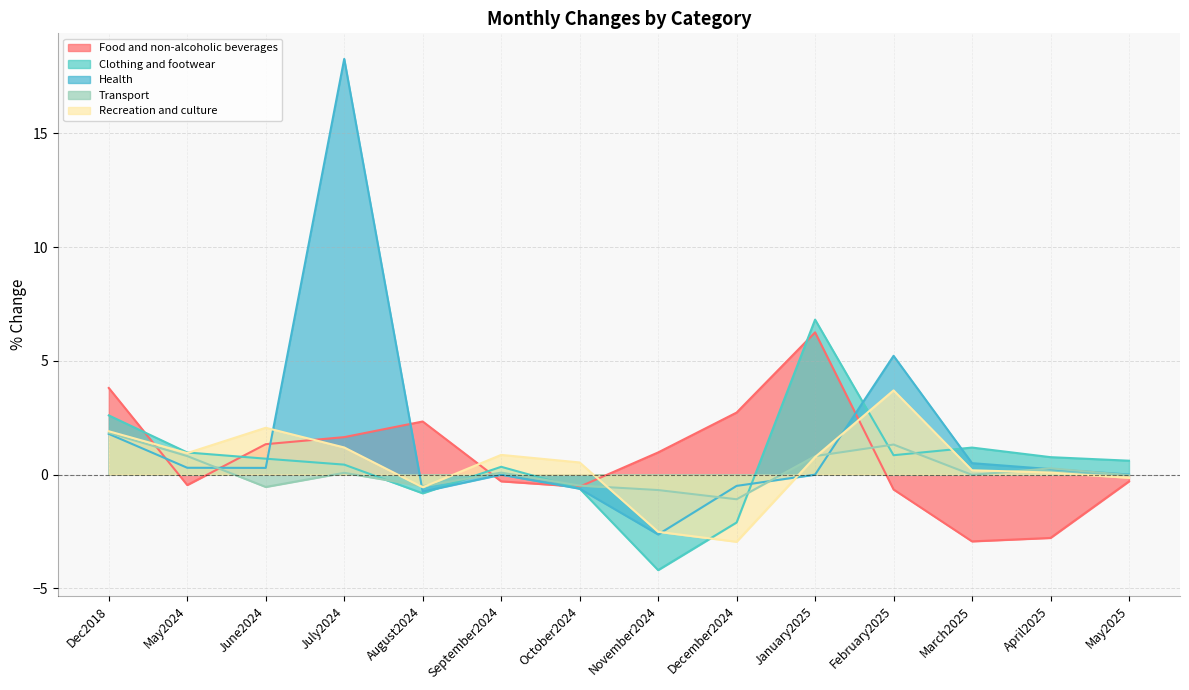

True or false: Recreation and culture has more than 1 points higher than both neighbors.

True